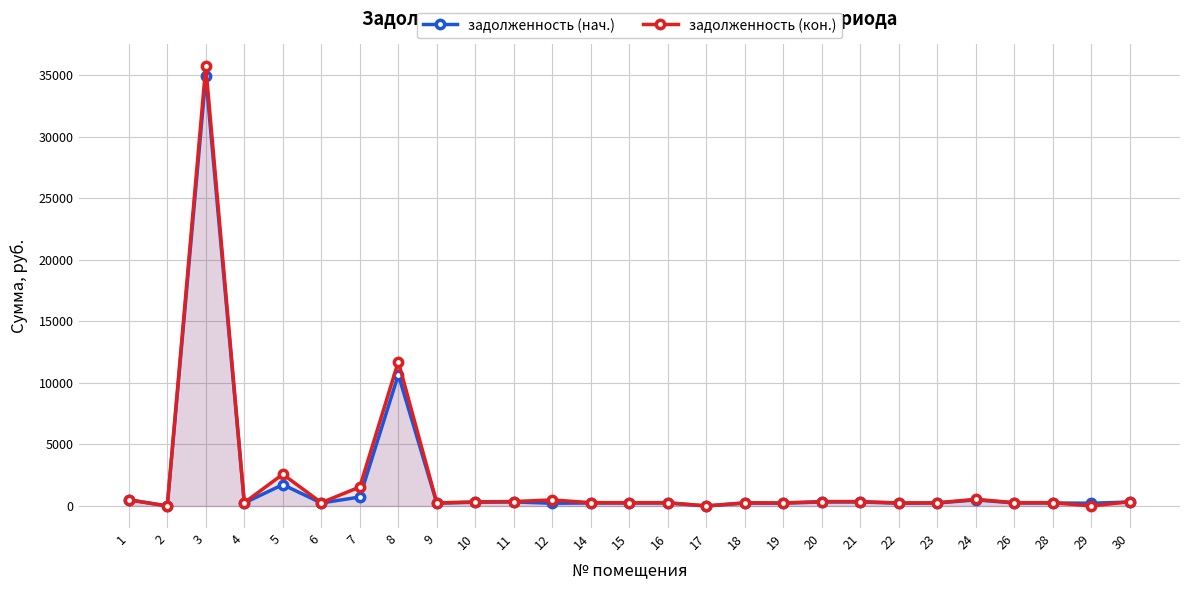

How many categories are shown in the chart?

27